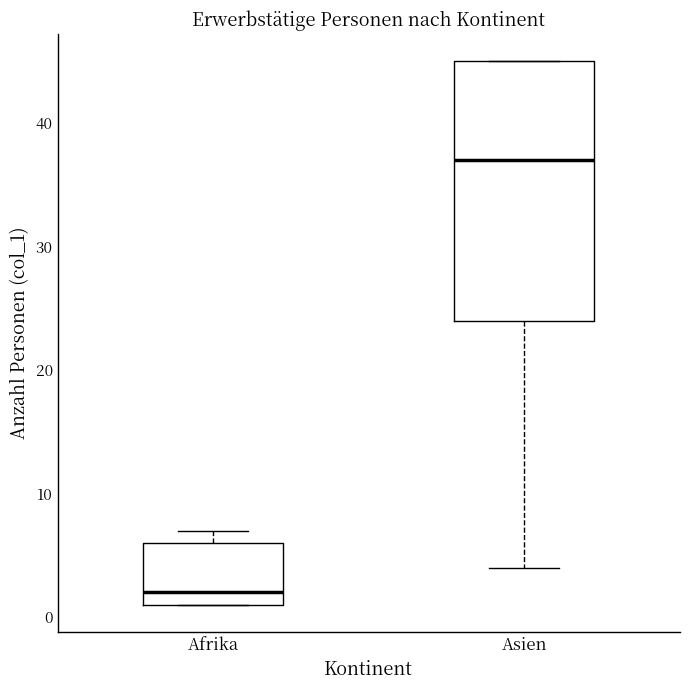

Reading left to right, read every box against the y-axis: the position of its median line, the range the box covers, and the ends of its whiskers. The values are not printed on the chart, so give them approximately, as read against the axis.

Afrika: median 2, box 1 to 6, whiskers 1 to 7
Asien: median 37, box 24 to 45, whiskers 4 to 45